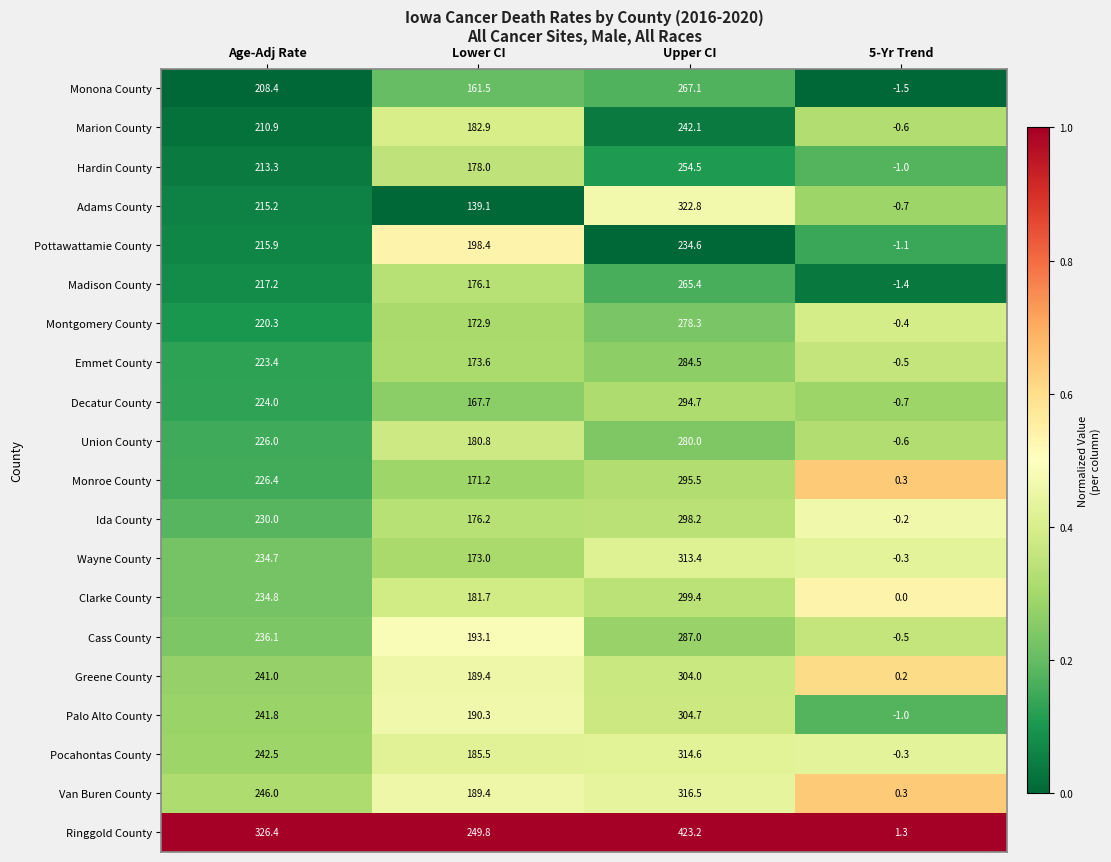

At how many categories does at least one series exceed 0?

4